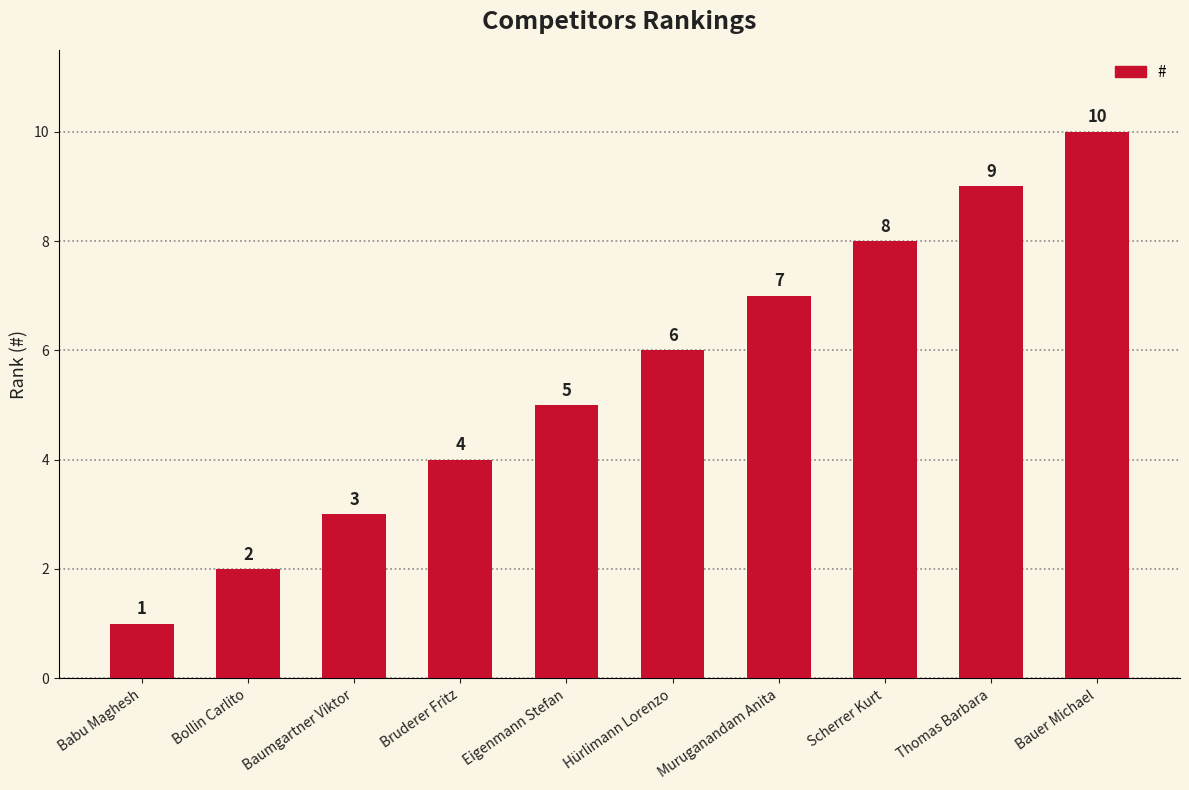

Rank the categories by value from lowest to highest.

Babu Maghesh, Bollin Carlito, Baumgartner Viktor, Bruderer Fritz, Eigenmann Stefan, Hürlimann Lorenzo, Muruganandam Anita, Scherrer Kurt, Thomas Barbara, Bauer Michael